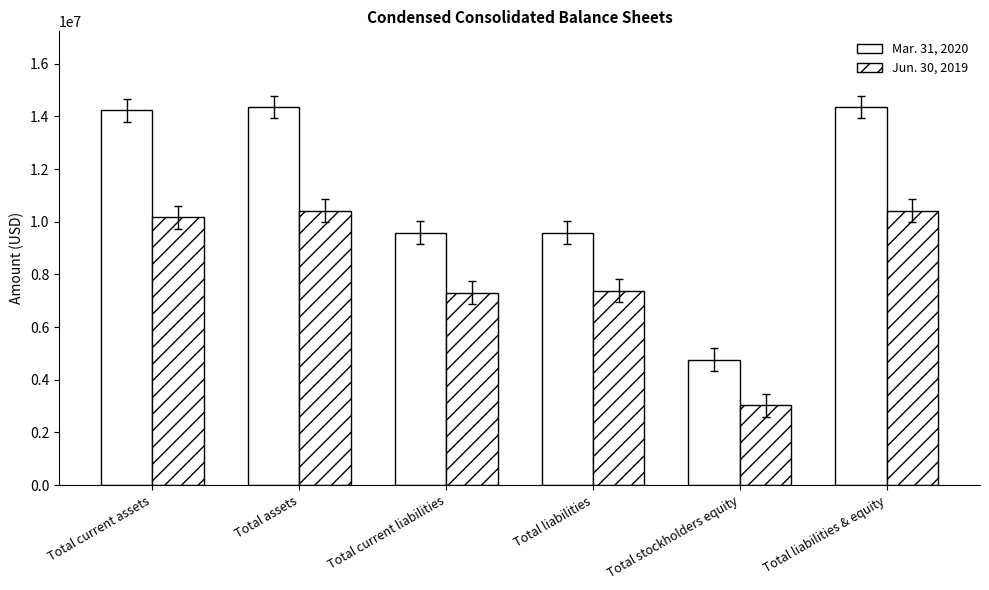

Count the number of categories in the chart.

6